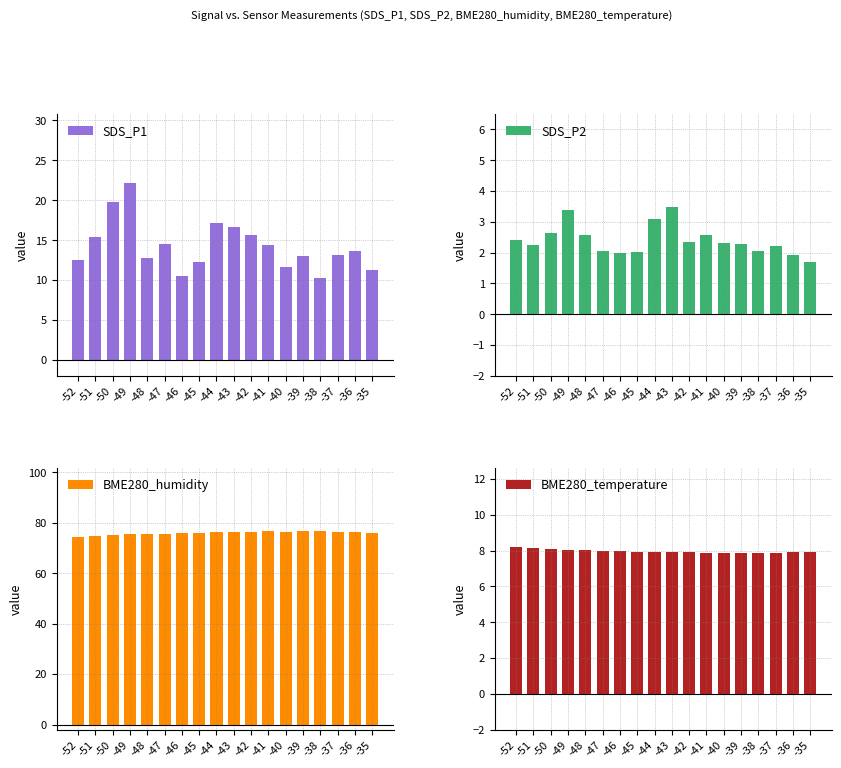

Reading right to left, extract all data points from this chart.

SDS_P1: -35=11.2	-36=13.6	-37=13.1	-38=10.2	-39=13.0	-40=11.6	-41=14.4	-42=15.7	-43=16.6	-44=17.1	-45=12.3	-46=10.5	-47=14.6	-48=12.8	-49=22.2	-50=19.8	-51=15.3	-52=12.6
SDS_P2: -35=1.7	-36=1.9	-37=2.2	-38=2.0	-39=2.3	-40=2.3	-41=2.6	-42=2.3	-43=3.5	-44=3.1	-45=2.0	-46=2.0	-47=2.0	-48=2.6	-49=3.4	-50=2.6	-51=2.2	-52=2.4
BME280_humidity: -35=76.1	-36=76.4	-37=76.3	-38=76.8	-39=76.7	-40=76.4	-41=76.8	-42=76.3	-43=76.3	-44=76.3	-45=76.0	-46=75.8	-47=75.5	-48=75.5	-49=75.6	-50=75.3	-51=75.0	-52=74.5
BME280_temperature: -35=7.9	-36=7.9	-37=7.9	-38=7.9	-39=7.9	-40=7.9	-41=7.9	-42=7.9	-43=7.9	-44=7.9	-45=7.9	-46=8.0	-47=8.0	-48=8.0	-49=8.0	-50=8.1	-51=8.2	-52=8.2